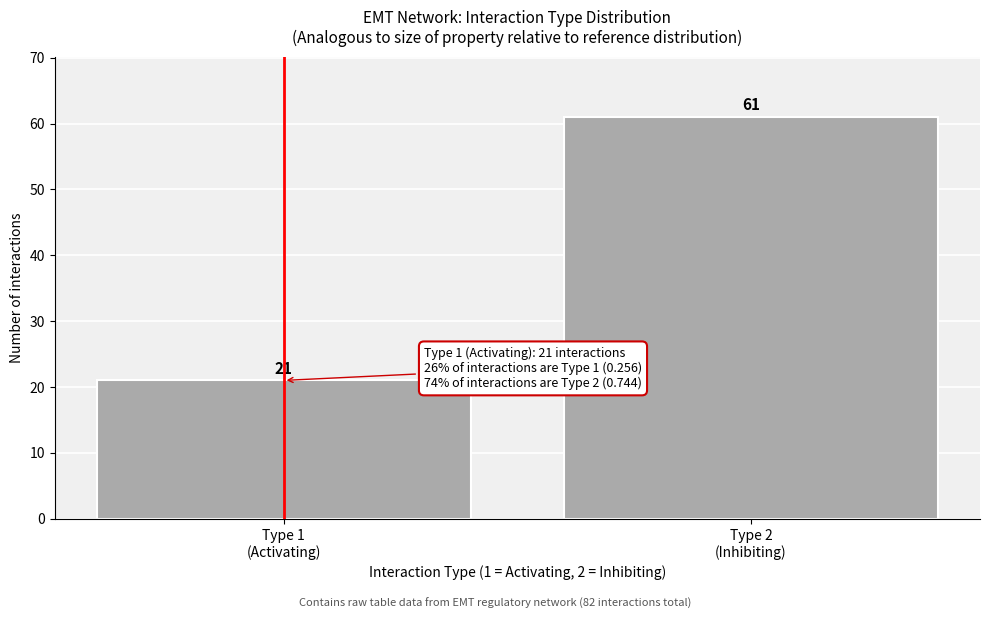

Reading left to right, transcribe all the data shown in this chart.

21	61